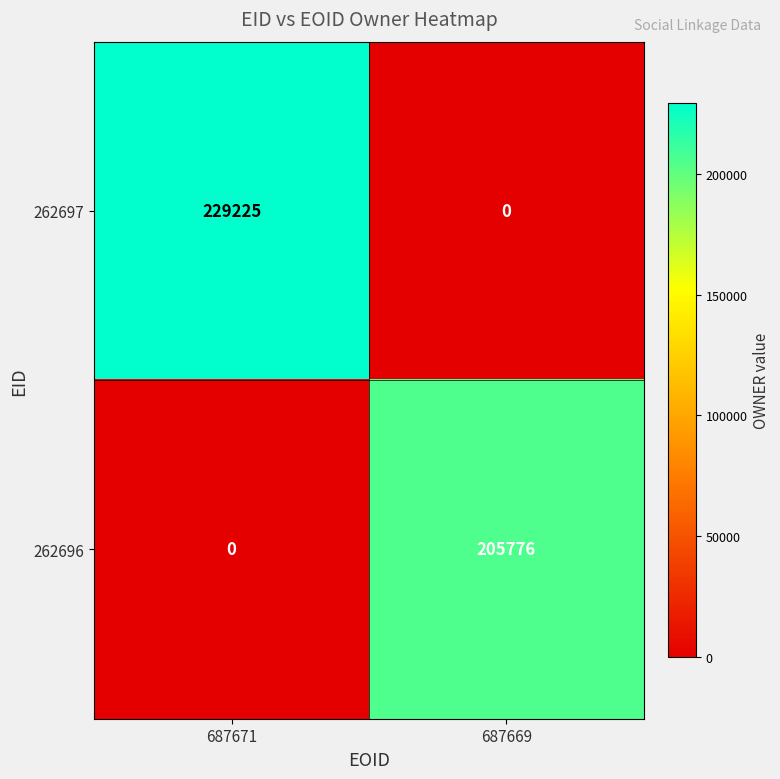

Between 687671 and 687669, which series saw the biggest shift?

262697